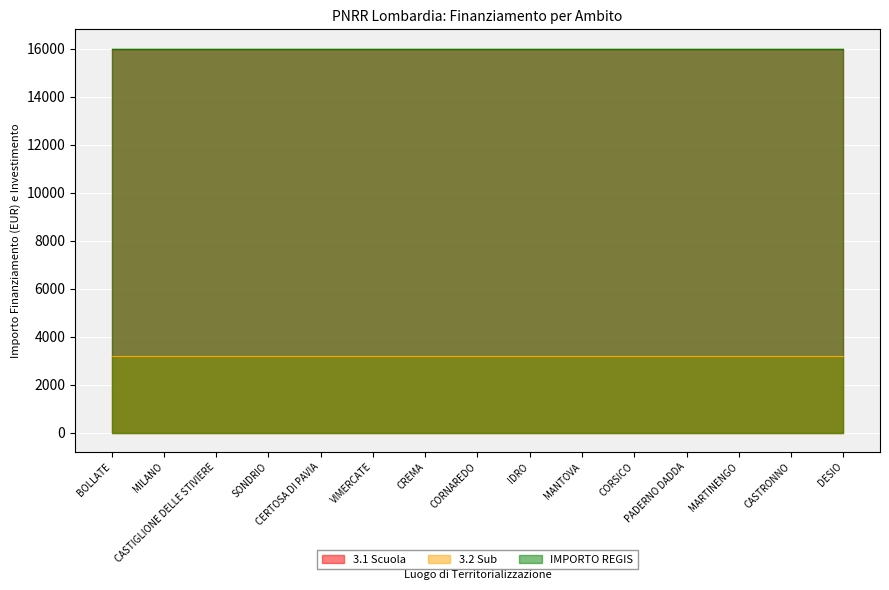

True or false: 3.1 Scuola has more than 2 interior local peaks.

False